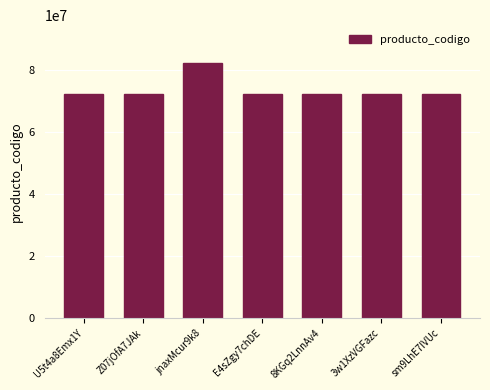

Which has a higher value, 8KGq2LnnAv4 or jnaxMcur9k8?

jnaxMcur9k8